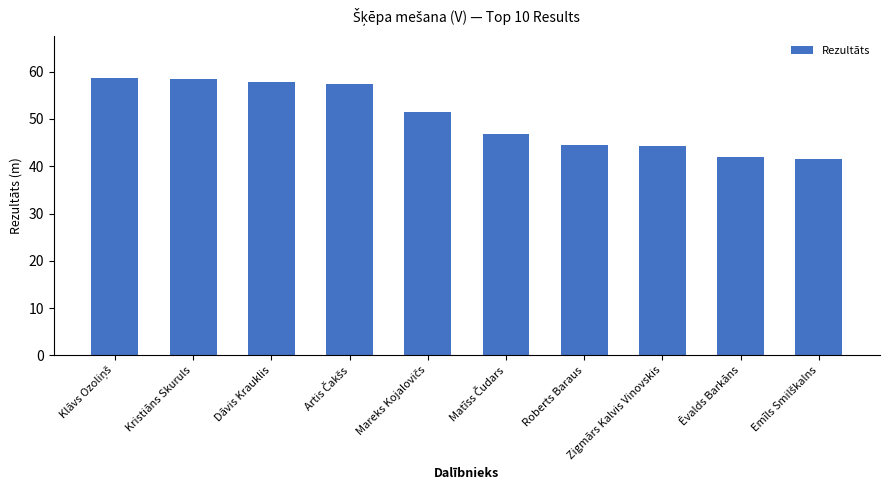

Are the bars horizontal?

No